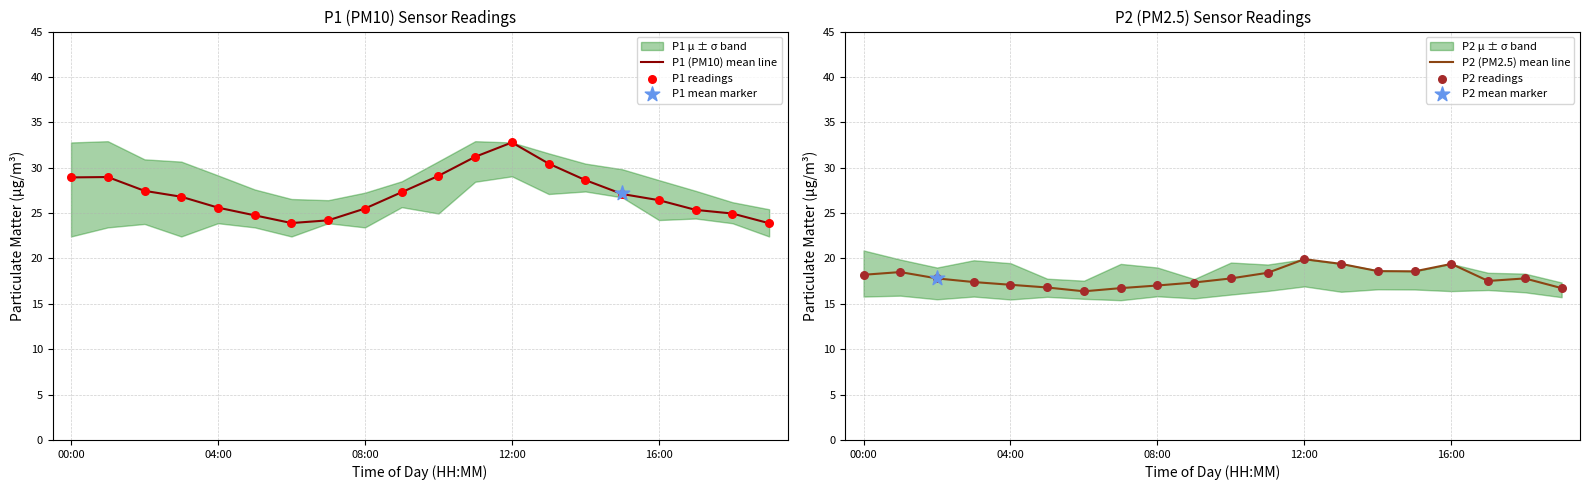

Which series reaches the maximum Y coordinate?

P1 (PM10) mean line